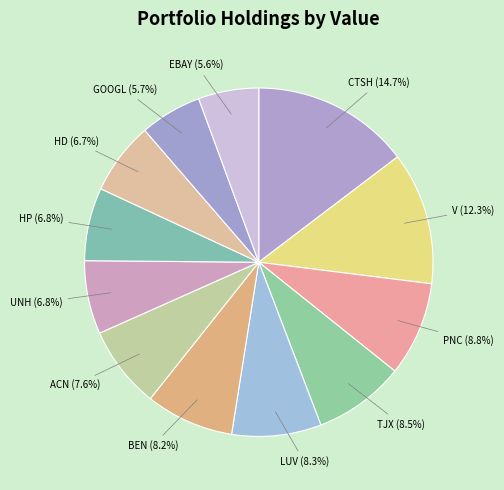

How much of the chart is everything except HD?

93.3%